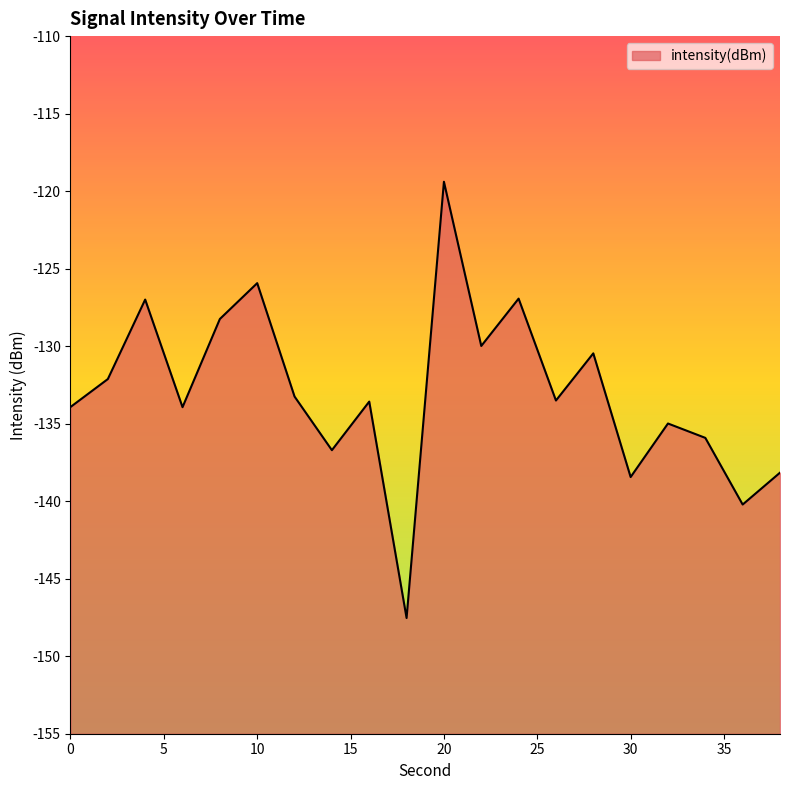

Reading right to left, list all the values displayed in this chart.

-138.2	-140.2	-135.9	-135.0	-138.4	-130.5	-133.5	-126.9	-130.0	-119.4	-147.5	-133.6	-136.7	-133.2	-125.9	-128.2	-133.9	-127.0	-132.1	-133.9